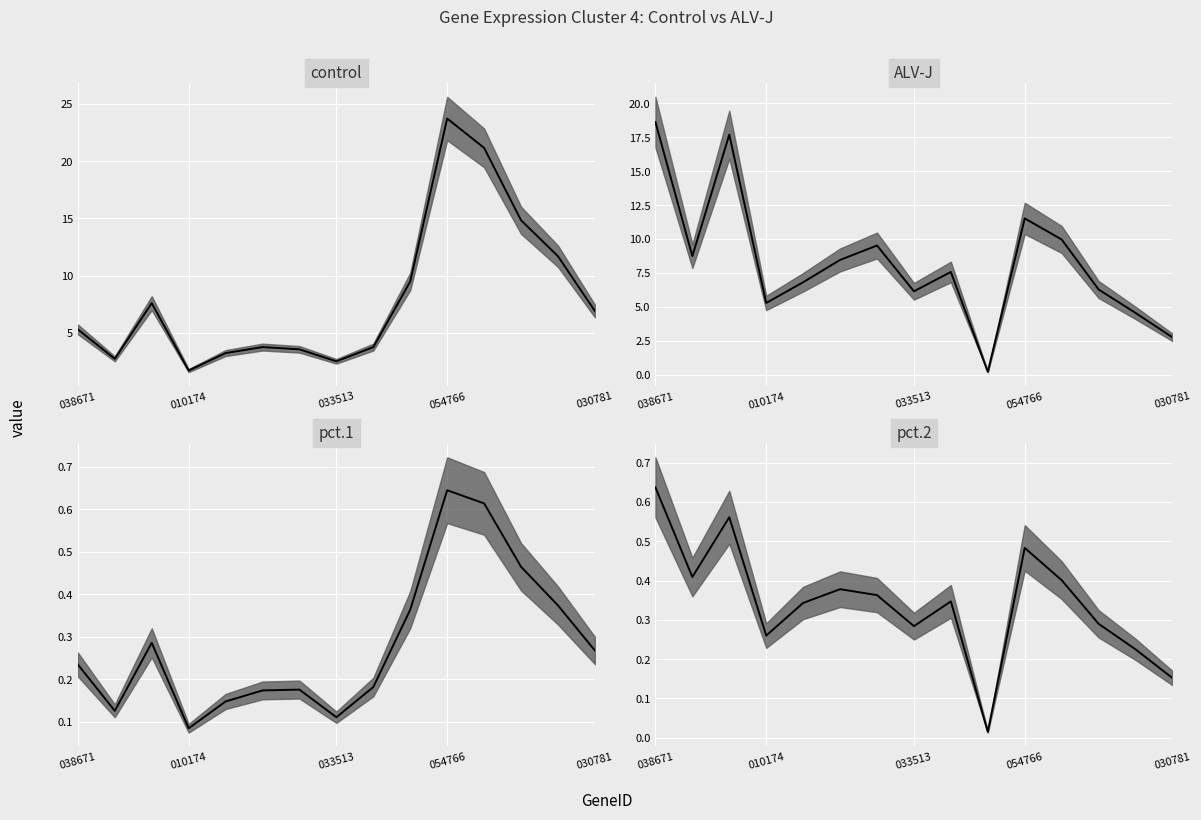

What is the greatest value displayed?

23.7